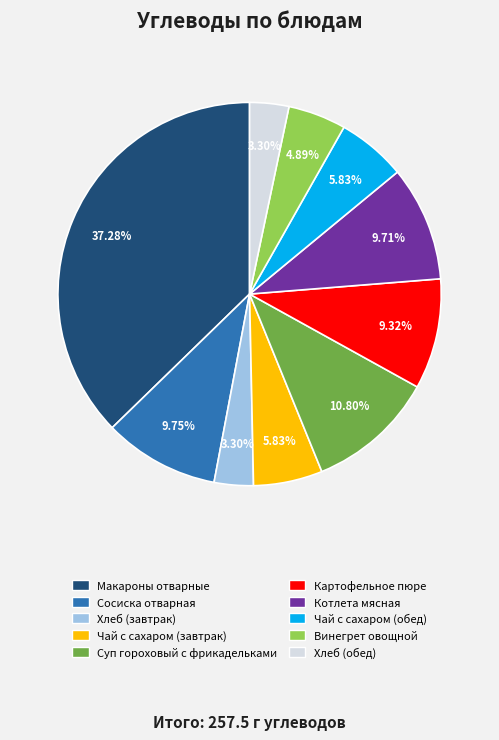

What is the largest slice in the pie chart?

Макароны отварные